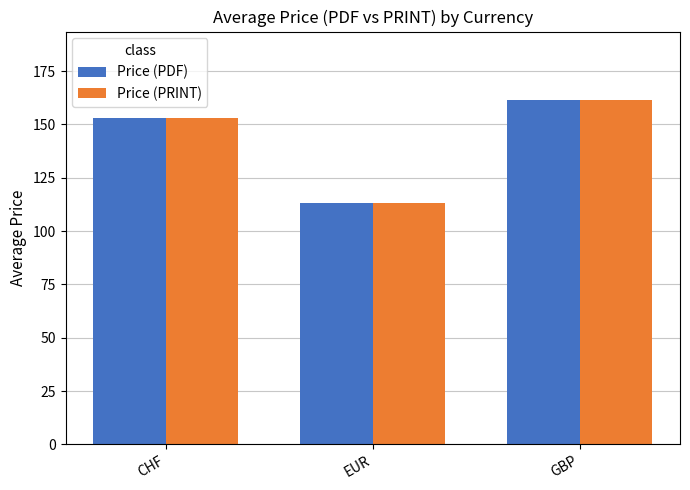

How many bars are there in total?

6